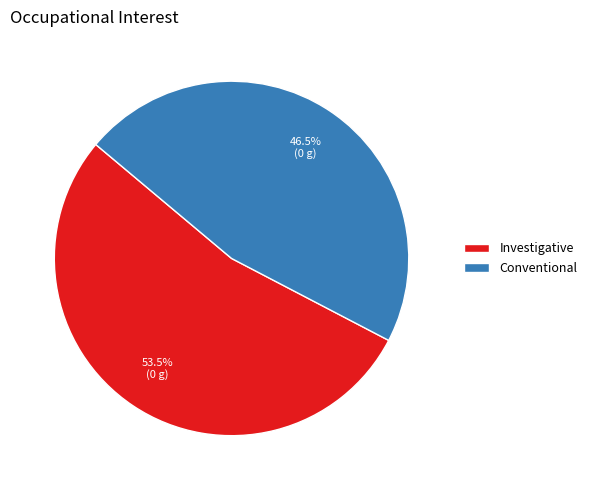

Which category has the smallest portion of the pie?

Conventional